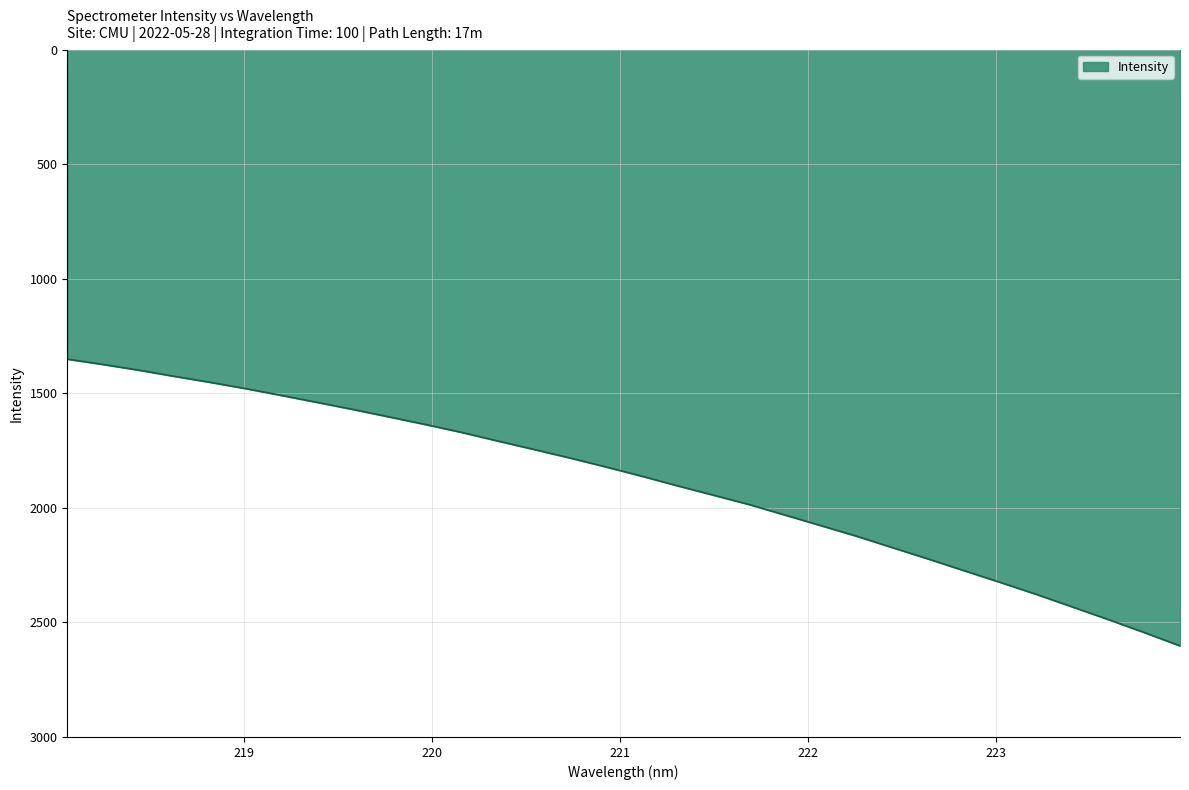

What is the greatest value displayed?

2602.4